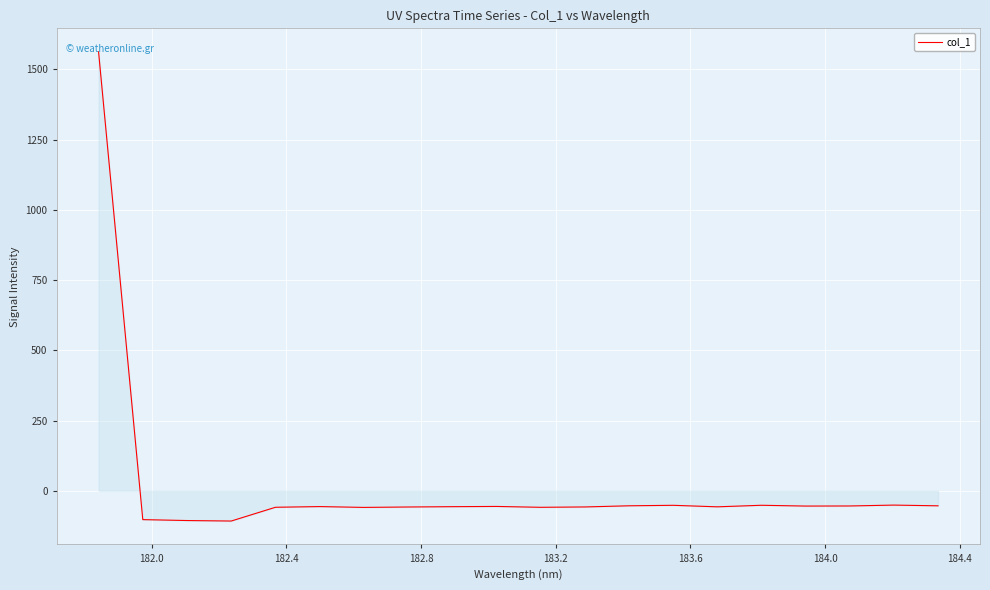

What is the smallest value displayed?

-107.5